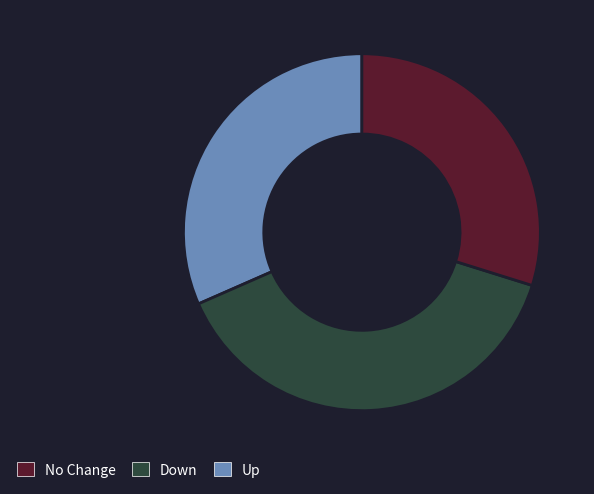

Is there any slice that represents more than half of the pie?

No